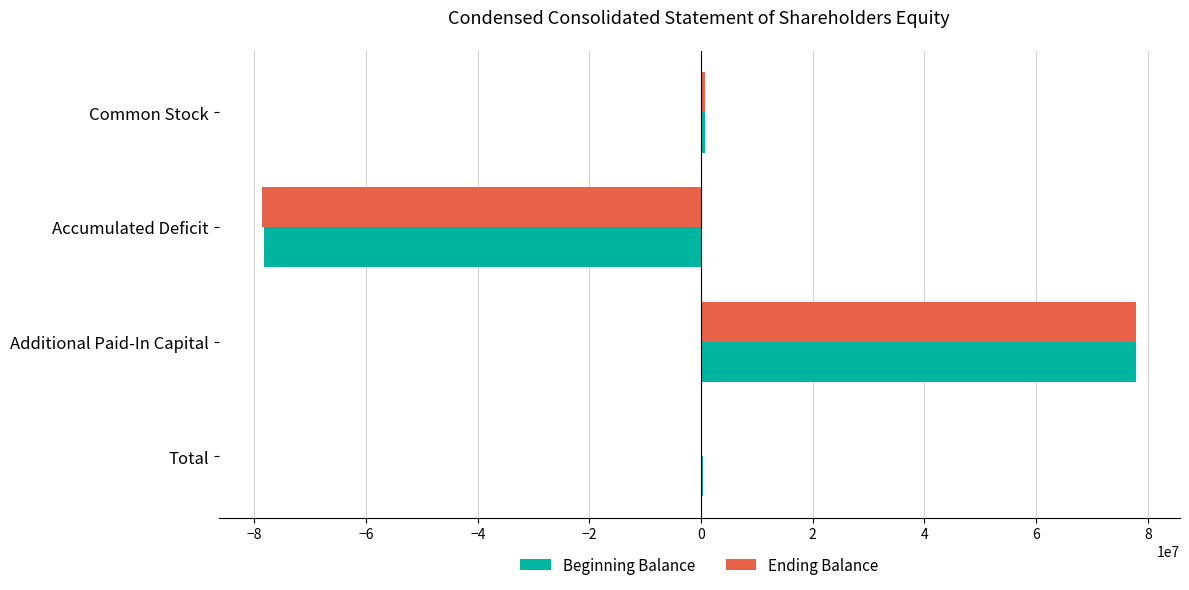

What is the highest value of the Beginning Balance series?

77931051